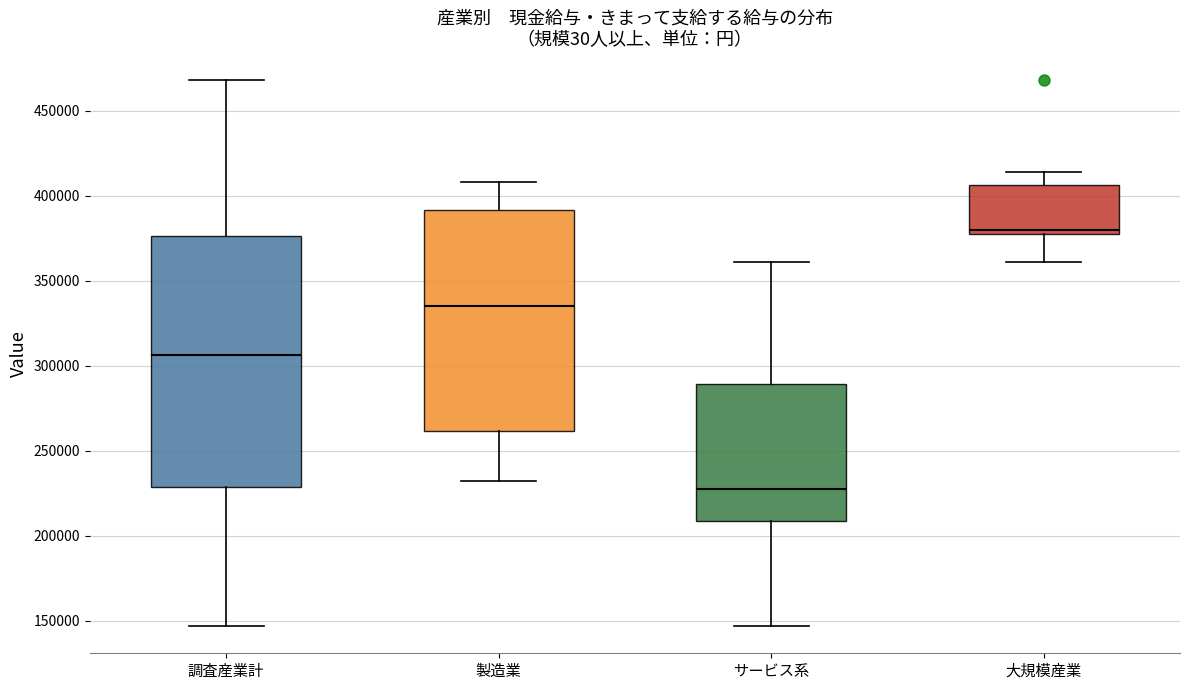

Reading left to right, transcribe this box plot: for each box, give where its median line is, the range the box spans, and where its two whiskers end, as read against the y-axis. The values are not printed on the chart, so give them approximately, as read against the axis.

調査産業計: median 305000, box 230000 to 375000, whiskers 145000 to 470000
製造業: median 335000, box 260000 to 390000, whiskers 230000 to 410000
サービス系: median 230000, box 210000 to 290000, whiskers 145000 to 360000
大規模産業: median 380000, box 375000 to 405000, whiskers 360000 to 415000